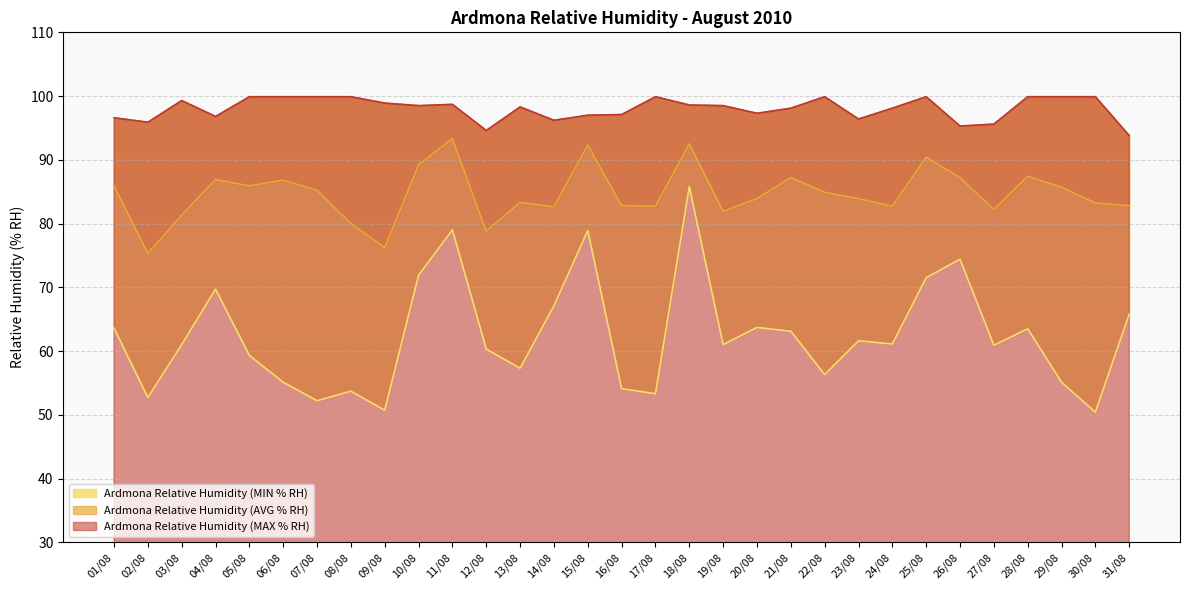

Is it true that Ardmona Relative Humidity (MAX % RH) equals 97.1 at 16/08?

True